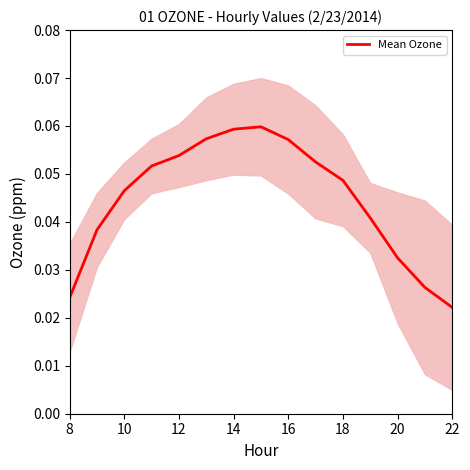

Where is Mean Ozone nearest to the value 0?

22